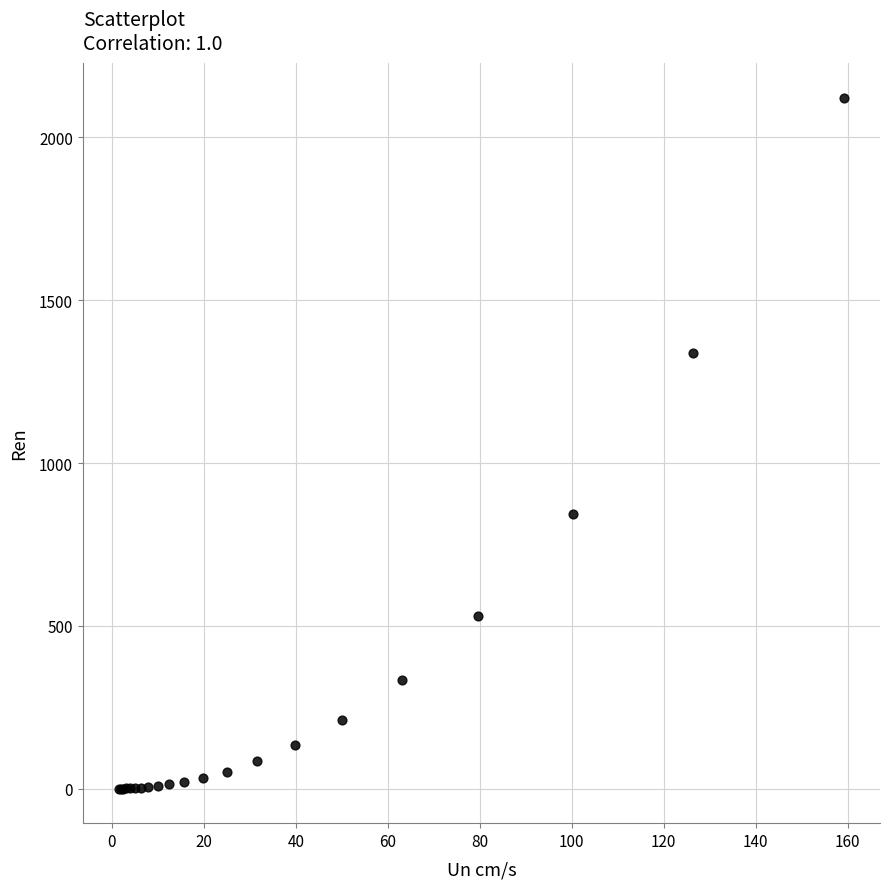

What Y value in the scatter plot is closest to 1061?

842.1